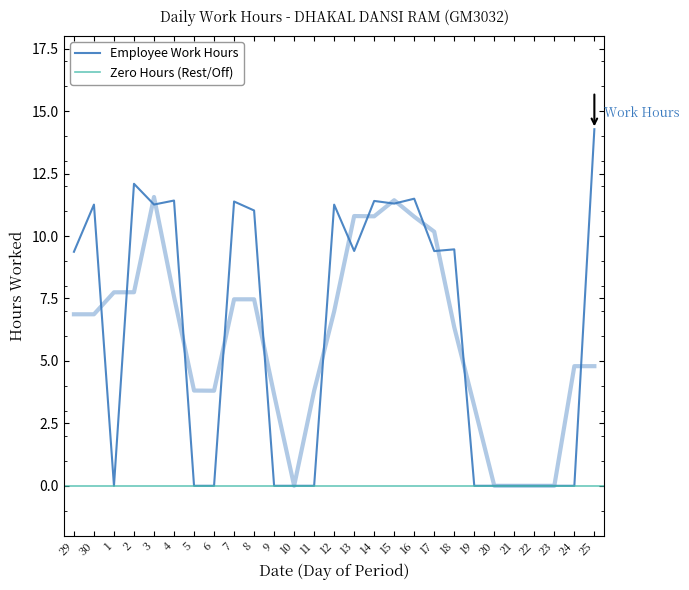

What is the average value?

6.1